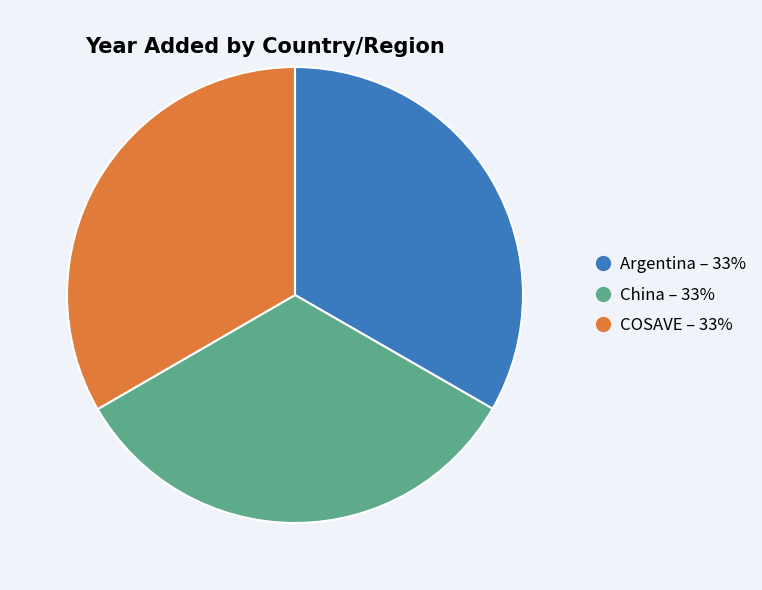

Is it true that COSAVE is 44% of the pie?

False